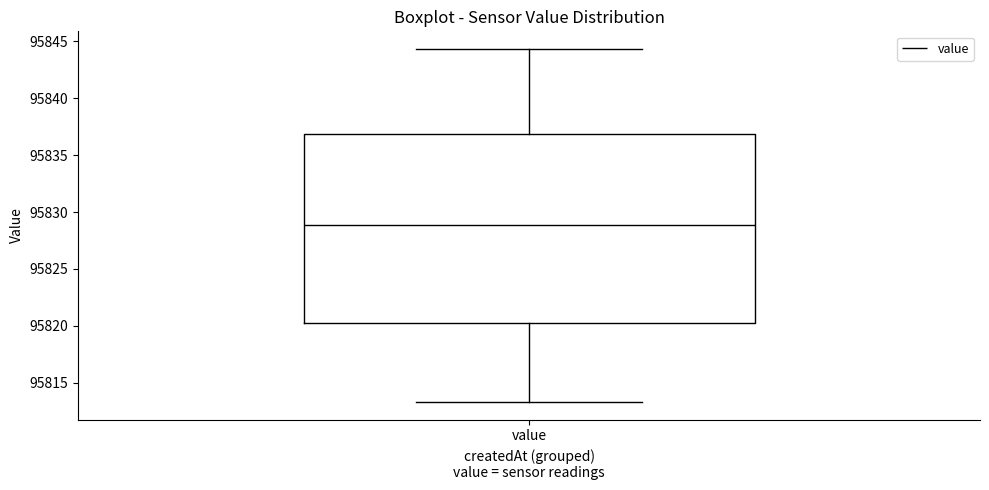

Transcribe this box plot: give where the median line is, the range the box spans, and where the two whiskers end, as read against the y-axis. The values are not printed on the chart, so give them approximately, as read against the axis.

median 95829.0, box 95820.0 to 95837.0, whiskers 95813.5 to 95844.5